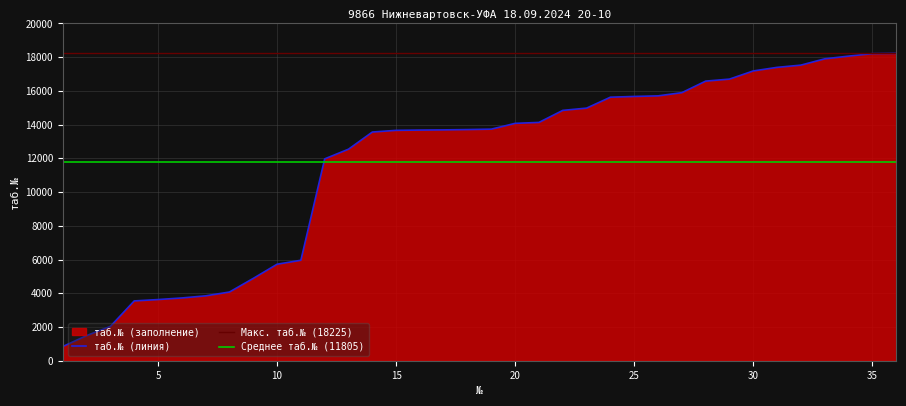

True or false: the data shows 20789 at 13.

False